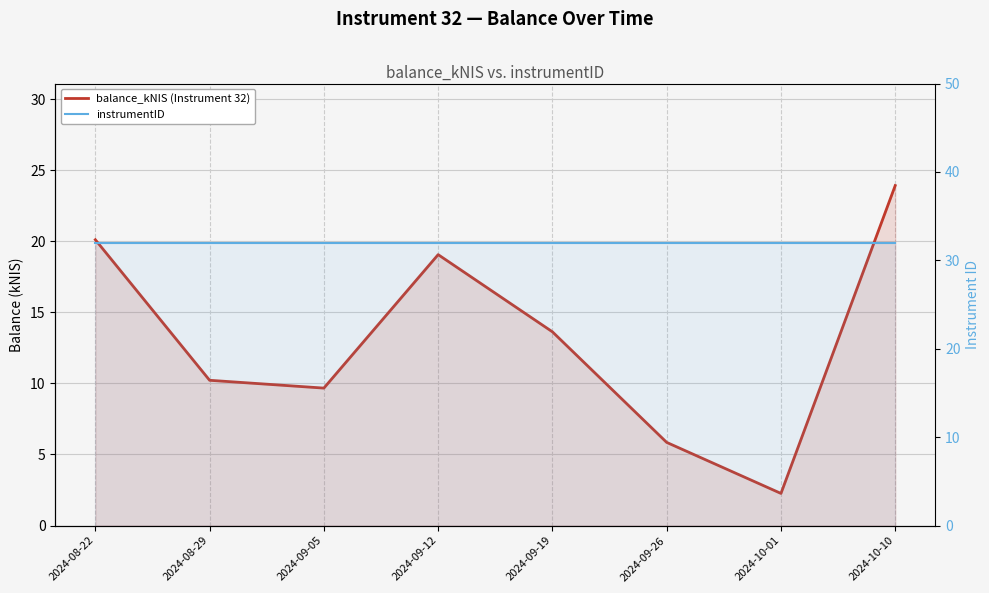

Reading right to left, what are all the values shown in this chart?

balance_kNIS (Instrument 32): 23.9	2.3	5.8	13.6	19.1	9.7	10.2	20.1
instrumentID: 32.0	32.0	32.0	32.0	32.0	32.0	32.0	32.0